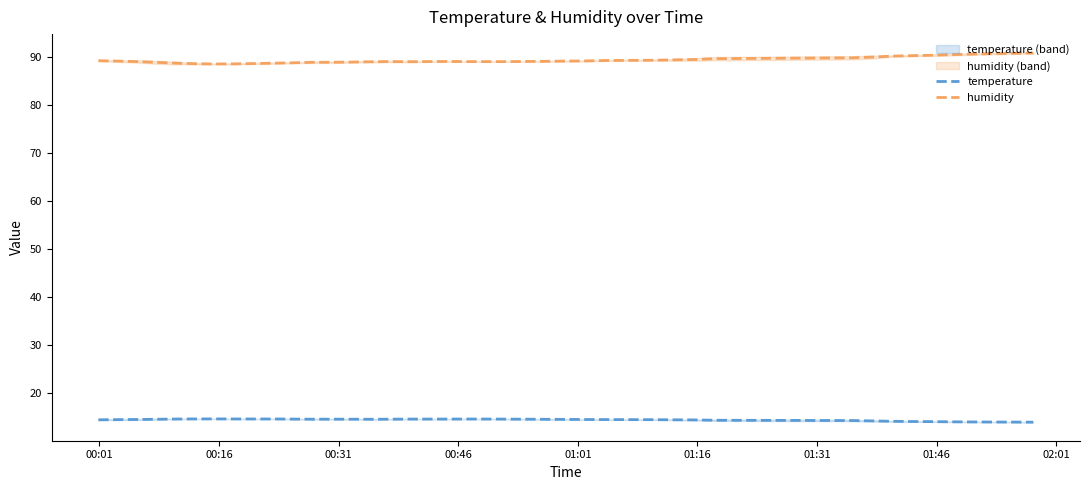

Does the chart display data point markers on the line(s)?

No